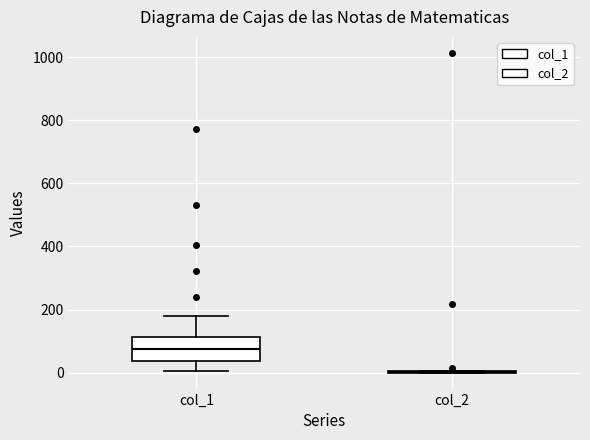

Which box is the tallest, from its lower edge to its upper edge?

col_1